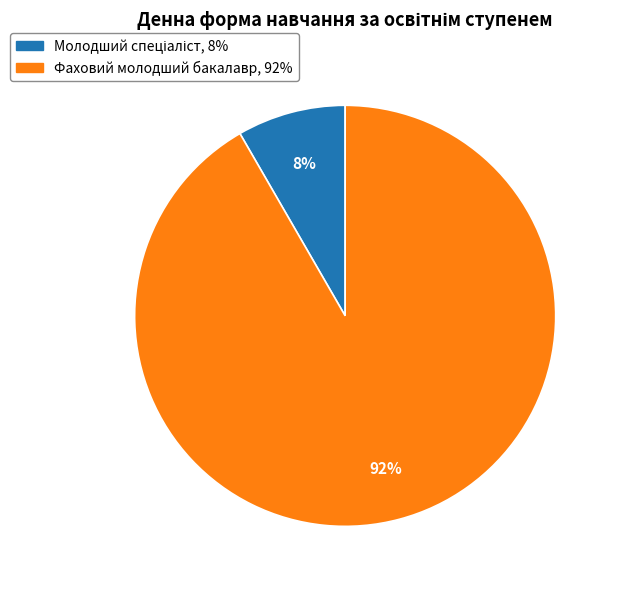

How many segments does this pie chart have?

2